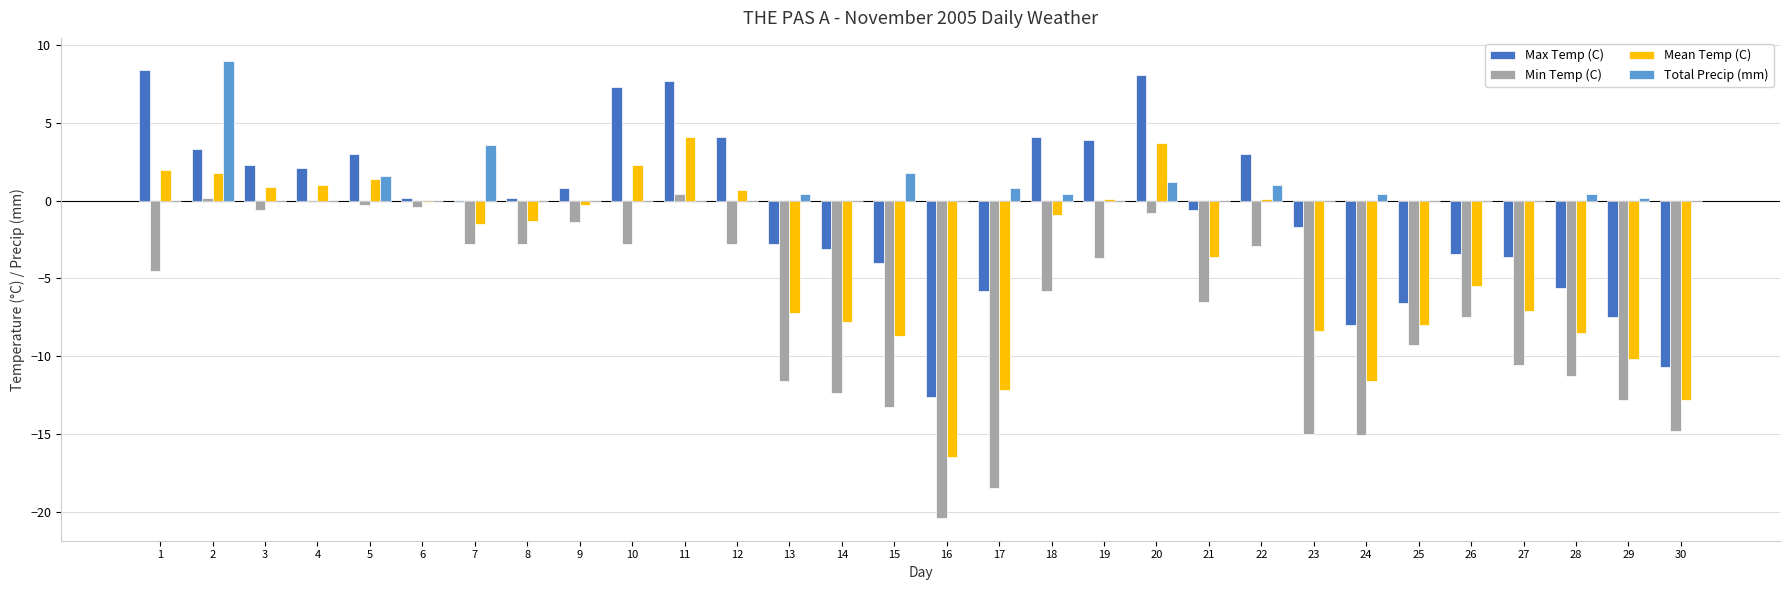

Read the Min Temp (C) value at 17.

-18.5